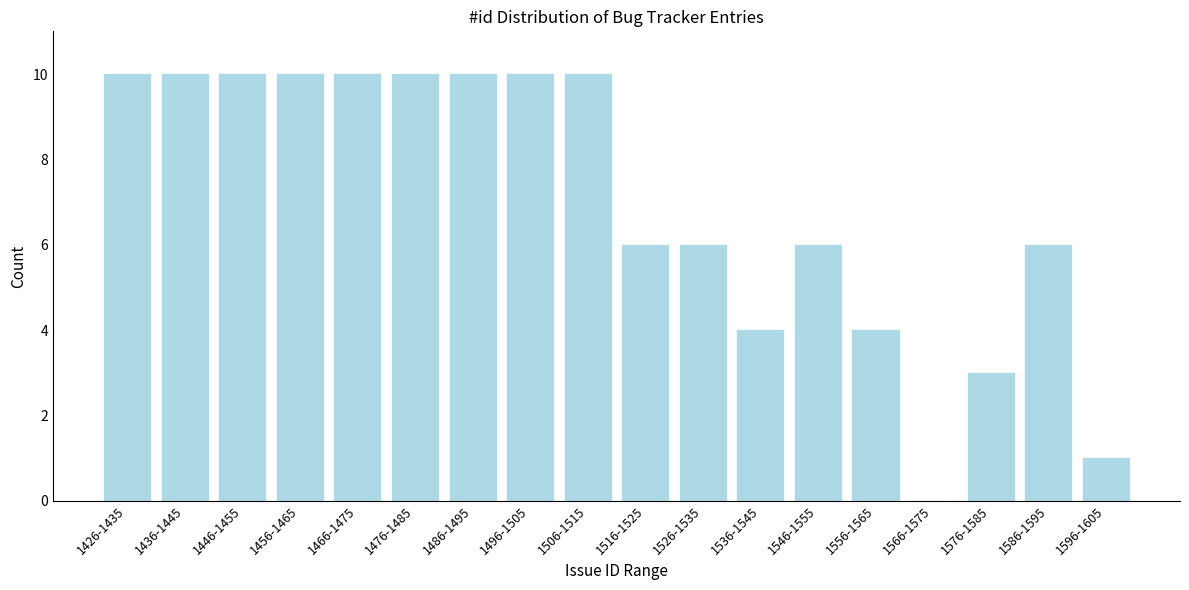

Reading left to right, extract all data points from this chart.

1426-1435=10	1436-1445=10	1446-1455=10	1456-1465=10	1466-1475=10	1476-1485=10	1486-1495=10	1496-1505=10	1506-1515=10	1516-1525=6	1526-1535=6	1536-1545=4	1546-1555=6	1556-1565=4	1566-1575=0	1576-1585=3	1586-1595=6	1596-1605=1